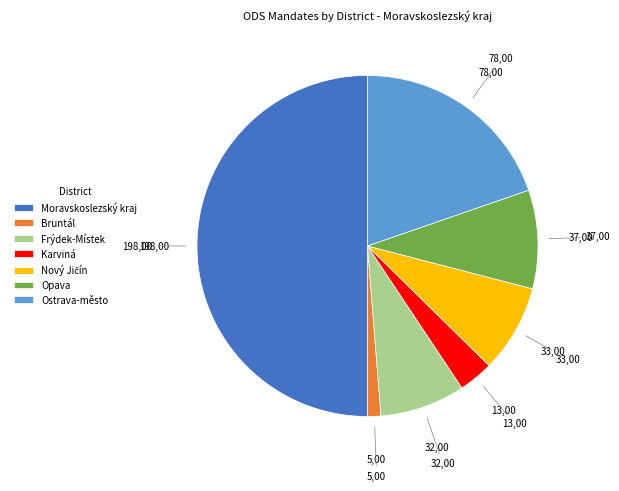

The Frýdek-Místek slice represents 21% of the pie. True or false?

False